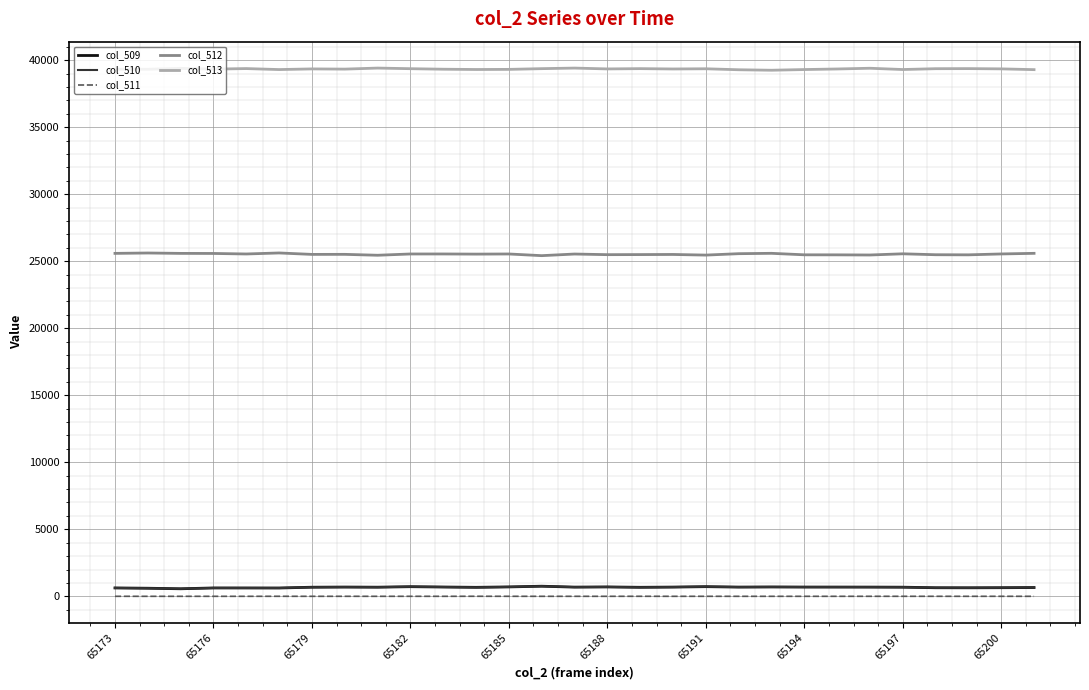

True or false: col_513 and col_511 intersect in this chart.

False